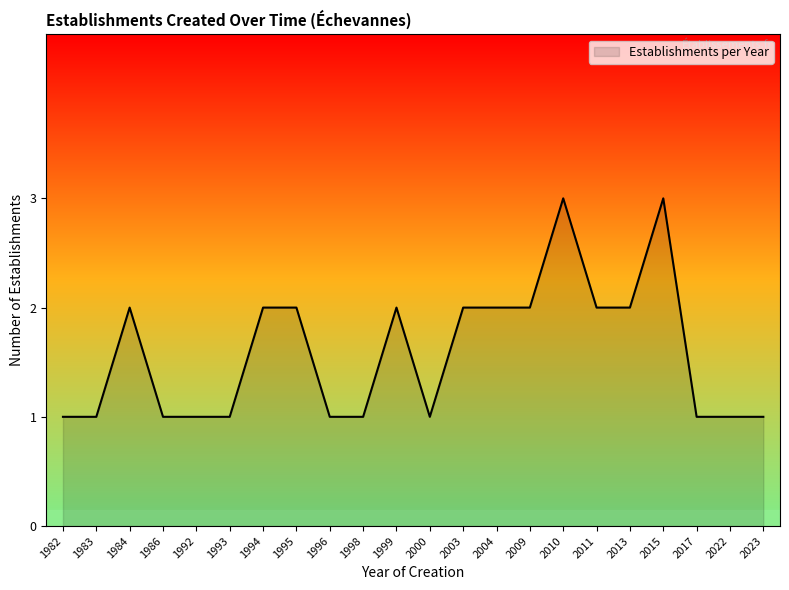

What is the minimum value shown in the chart?

1